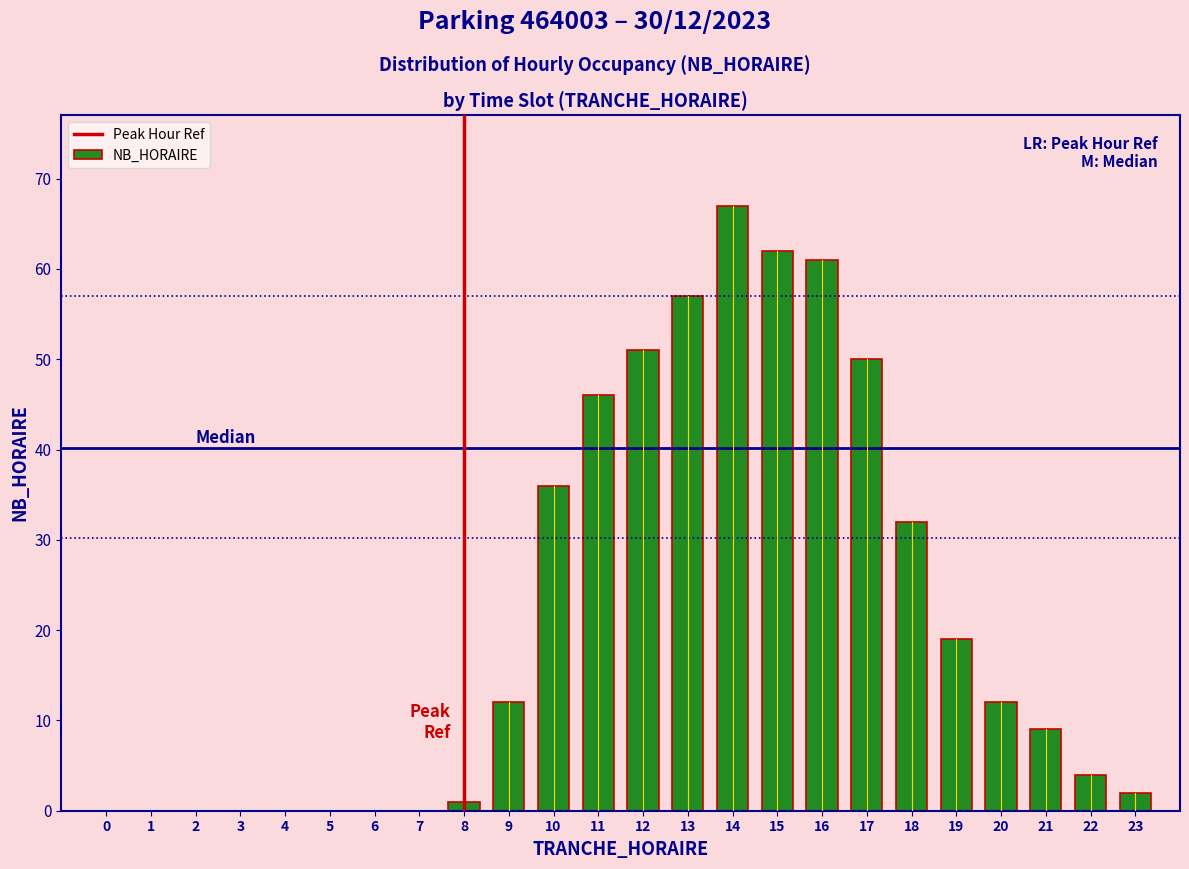

Reading left to right, list all the values displayed in this chart.

0=0	1=0	2=0	3=0	4=0	5=0	6=0	7=0	8=1	9=12	10=36	11=46	12=51	13=57	14=67	15=62	16=61	17=50	18=32	19=19	20=12	21=9	22=4	23=2